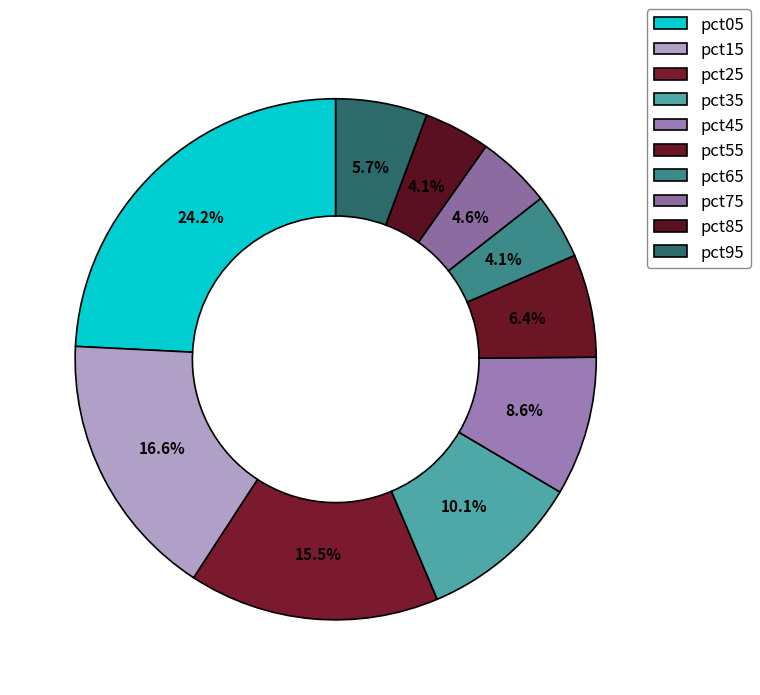

Between pct85 and pct45, which is larger?

pct45